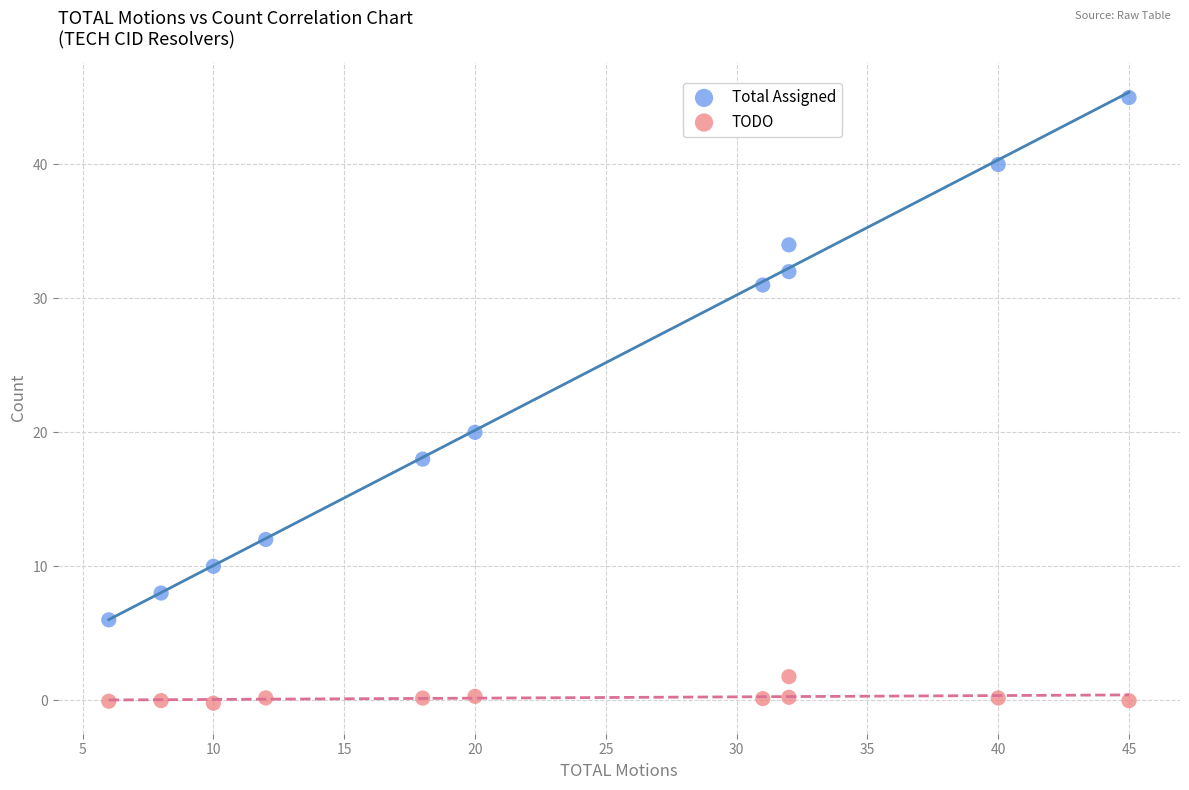

In the Total Assigned series, what Y value is closest to 25?

20.0